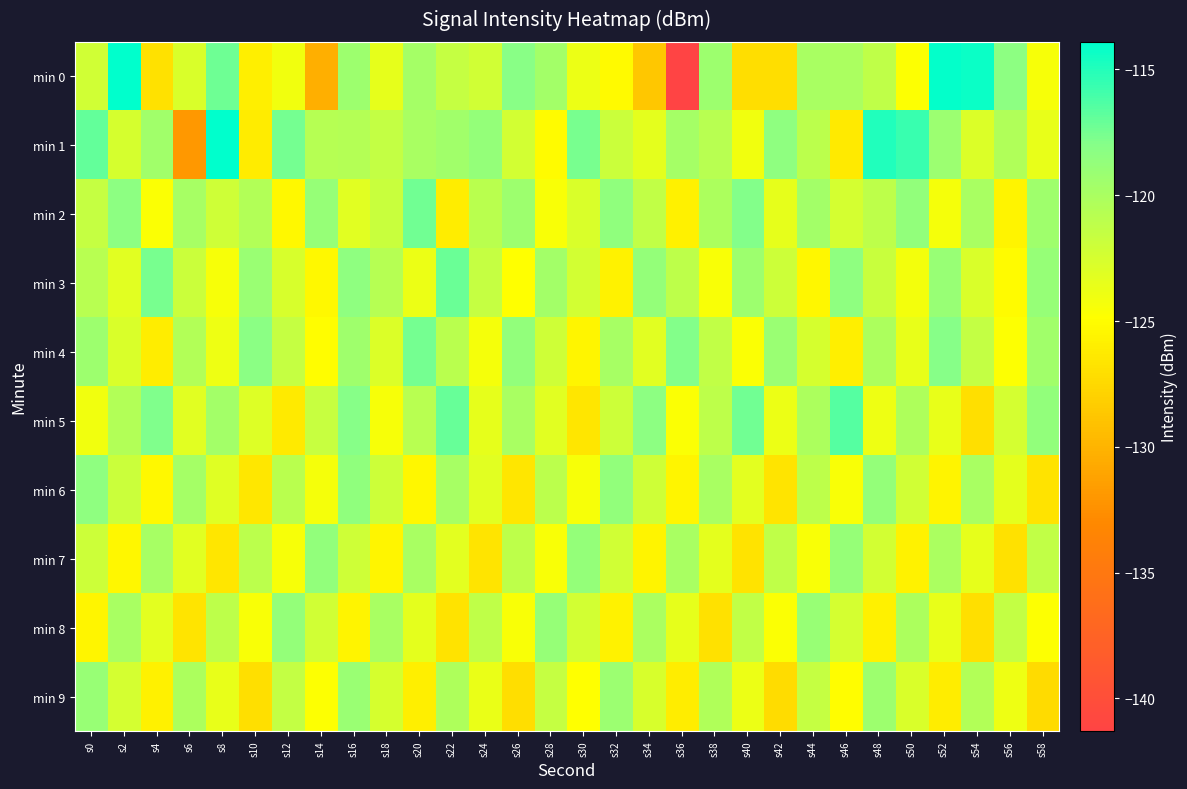

What is the total value across all series at s6?

-1229.9